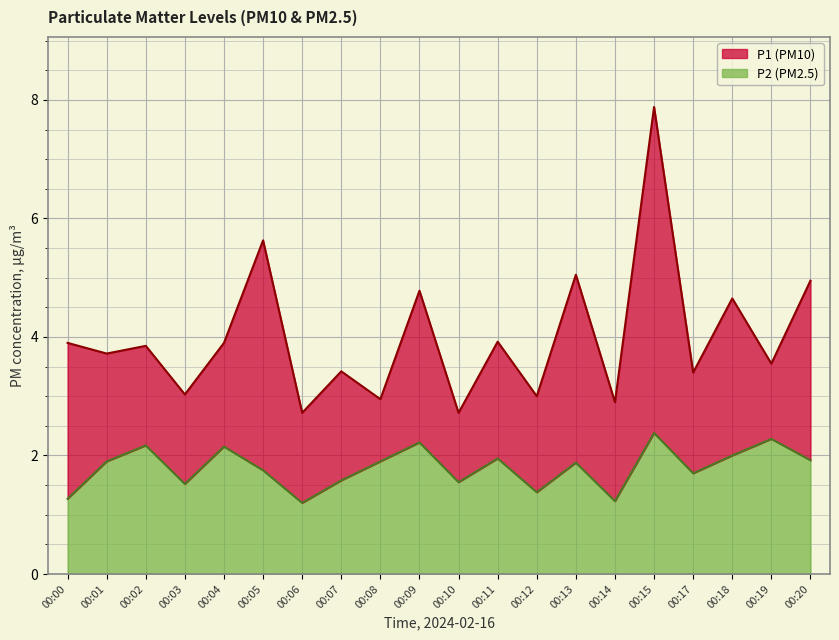

True or false: P2 has a value of 1.8 at 00:05.

True